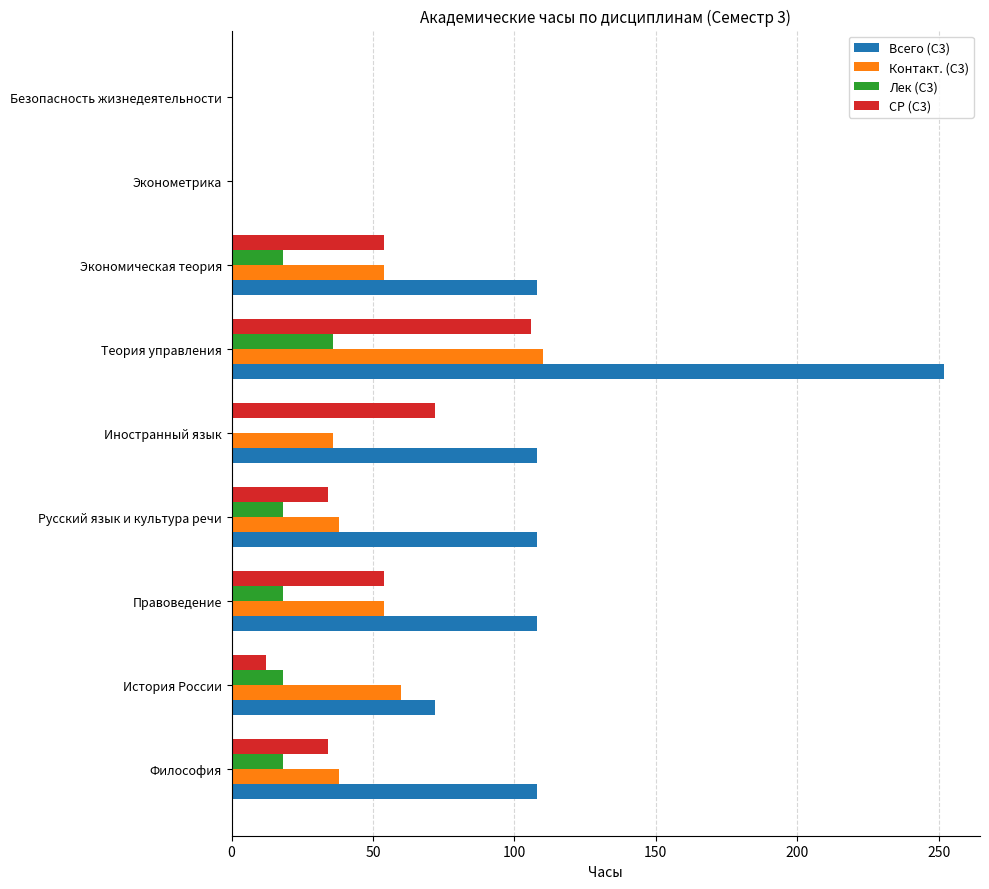

What is the sum of the СР (С3) values at Безопасность жизнедеятельности and Русский язык и культура речи?

34